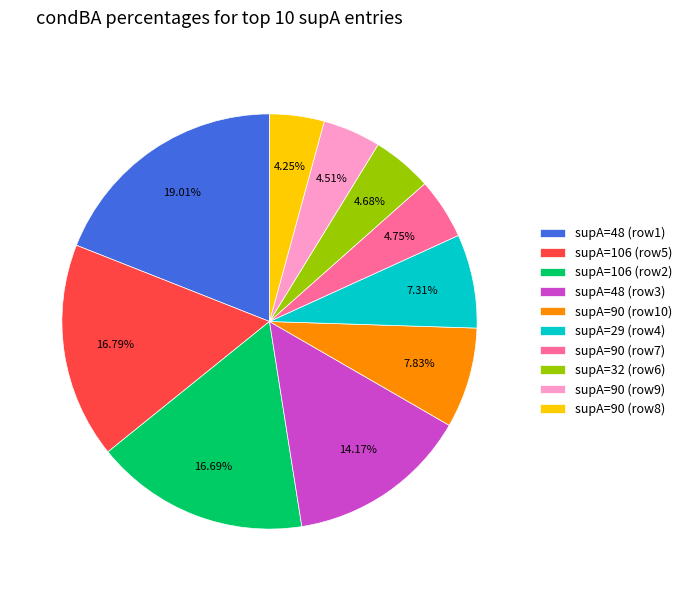

Which category has the biggest portion of the pie?

supA=48 (row1)